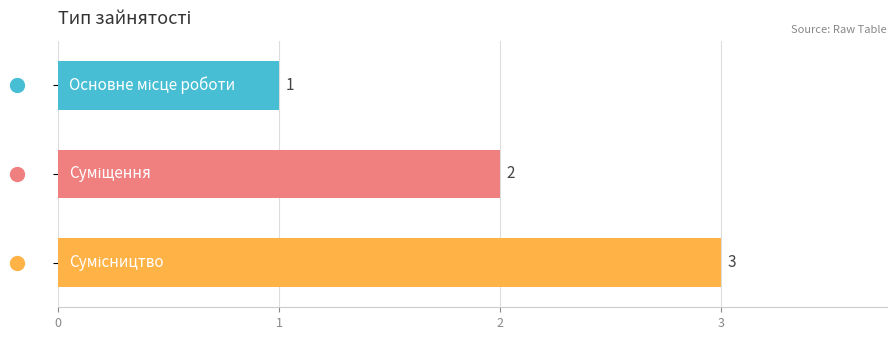

How many values are between 1 and 3?

3